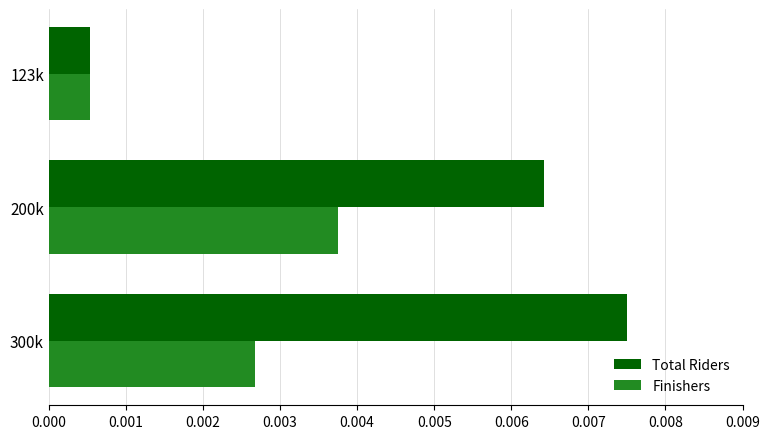

Which series has the largest total across all categories?

Total Riders